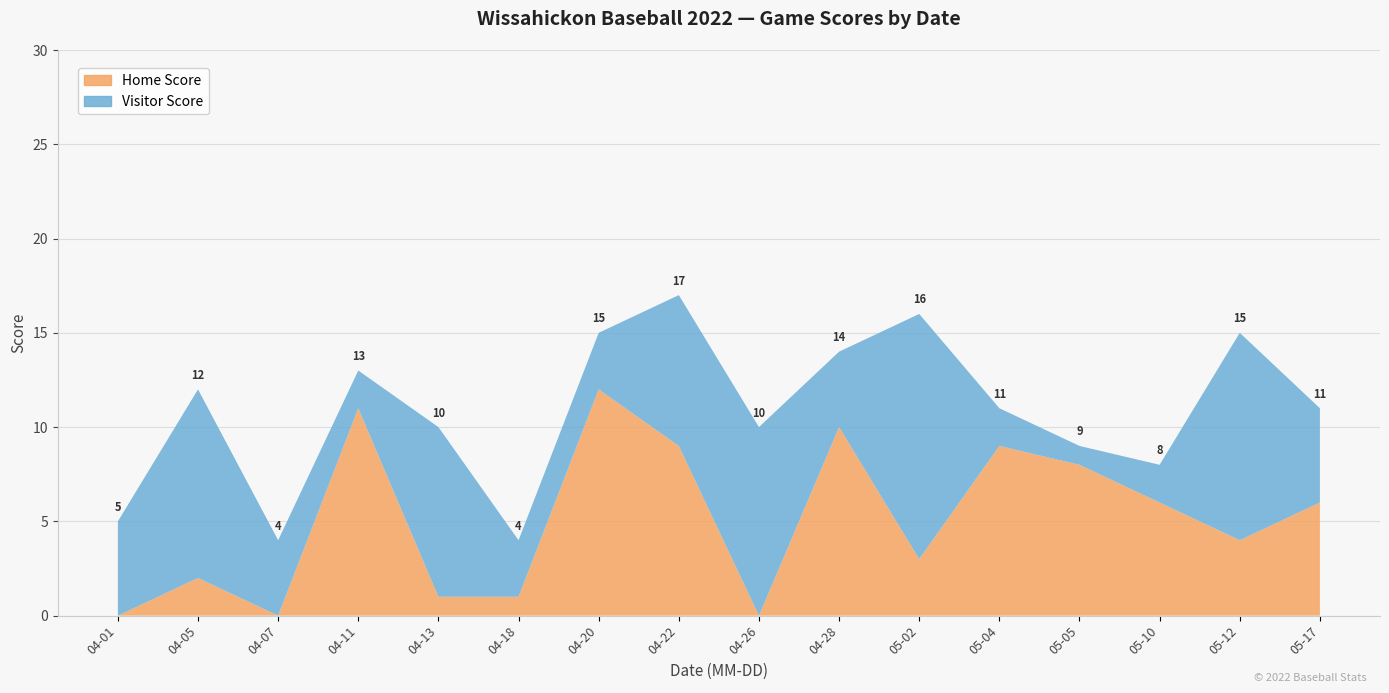

Reading left to right, transcribe all the data shown in this chart.

Home Score: 2022-04-01=0	2022-04-05=2	2022-04-07=0	2022-04-11=11	2022-04-13=1	2022-04-18=1	2022-04-20=12	2022-04-22=9	2022-04-26=0	2022-04-28=10	2022-05-02=3	2022-05-04=9	2022-05-05=8	2022-05-10=6	2022-05-12=4	2022-05-17=6
Visitor Score: 2022-04-01=5	2022-04-05=10	2022-04-07=4	2022-04-11=2	2022-04-13=9	2022-04-18=3	2022-04-20=3	2022-04-22=8	2022-04-26=10	2022-04-28=4	2022-05-02=13	2022-05-04=2	2022-05-05=1	2022-05-10=2	2022-05-12=11	2022-05-17=5